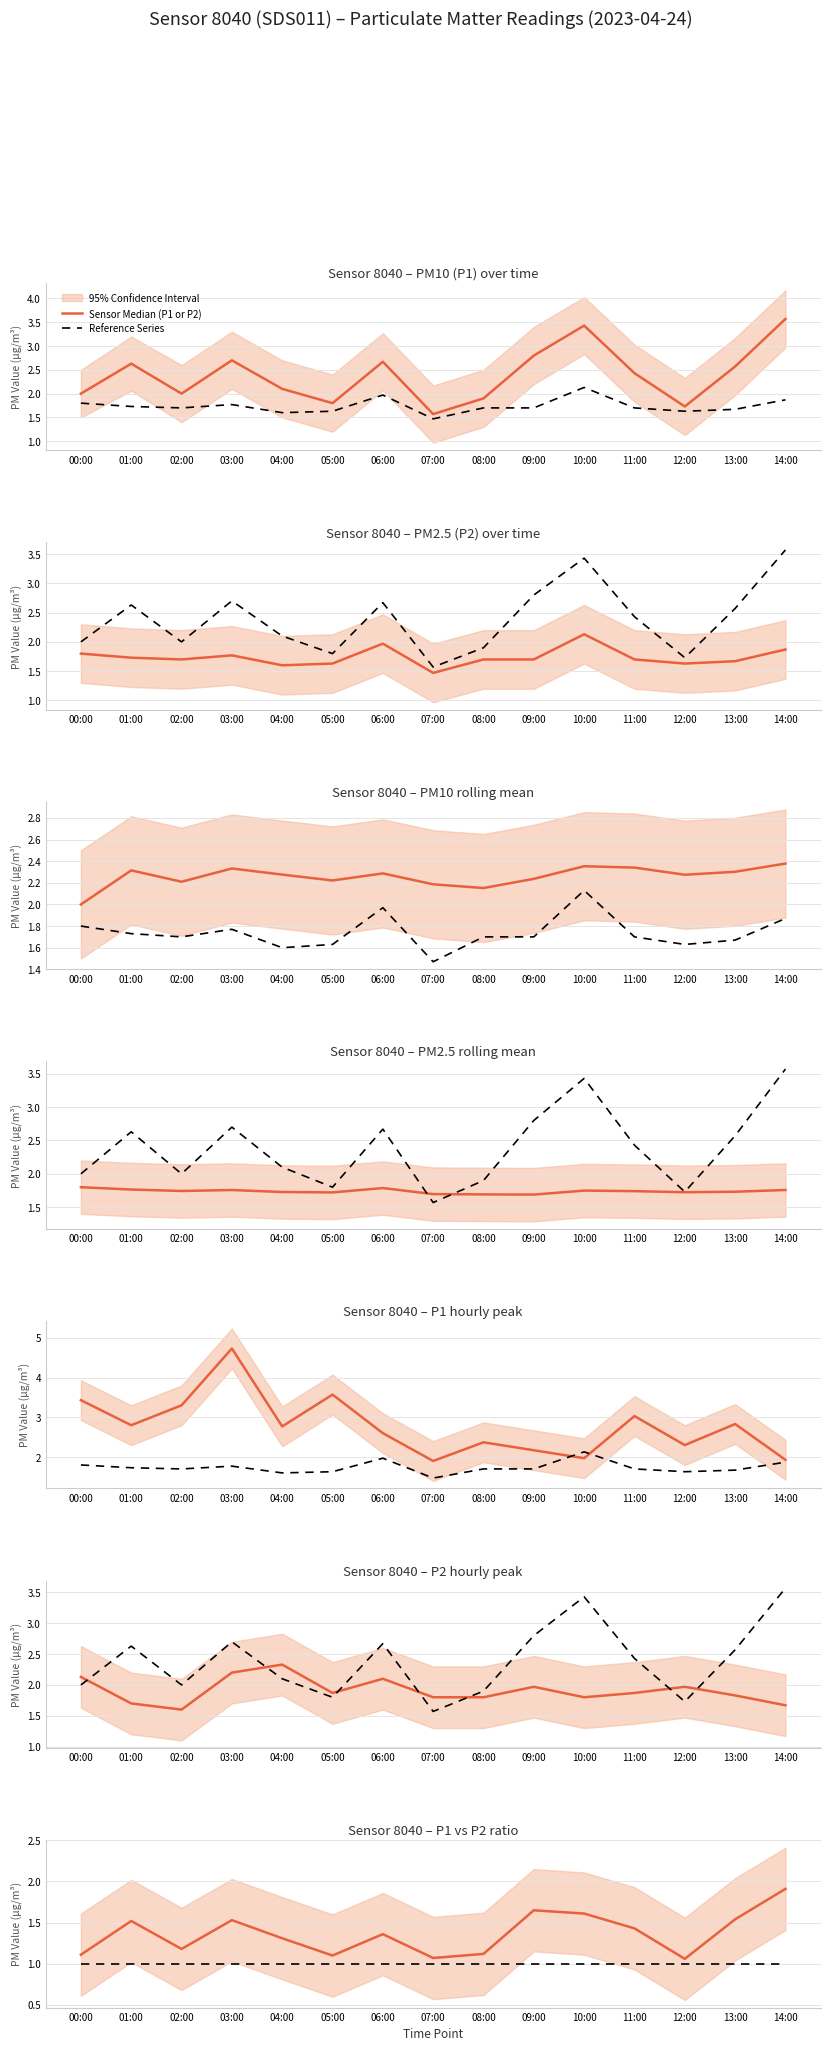

Where is the first local minimum for Sensor Median (P1 or P2)?

02:00